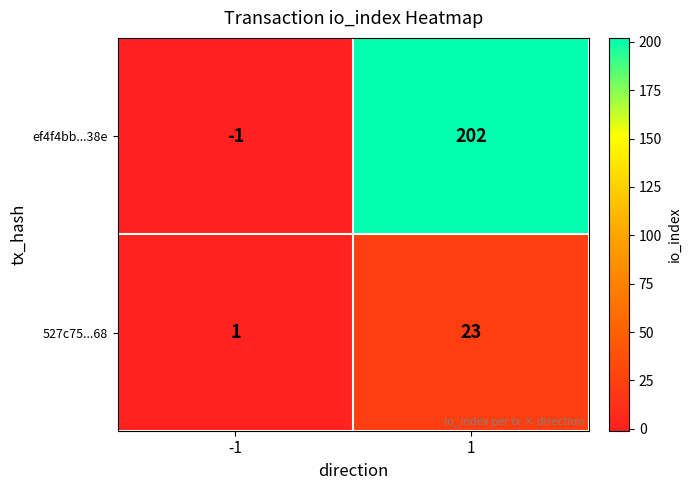

Reading left to right, extract all data points from this chart.

ef4f4bb...38e: -1=-1	1=202
527c75...68: -1=1	1=23